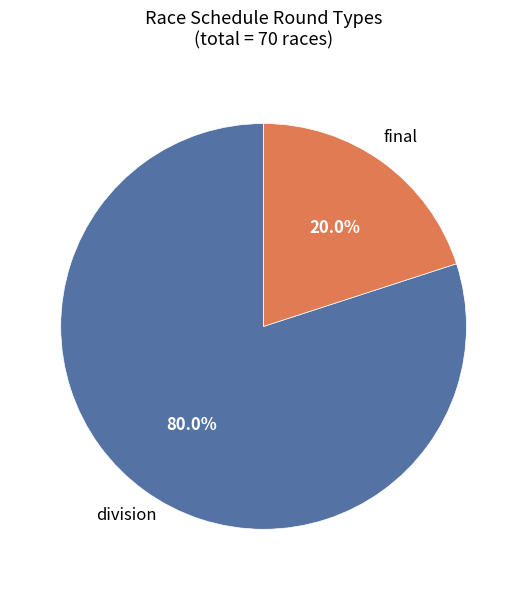

Does any single category account for the majority?

Yes